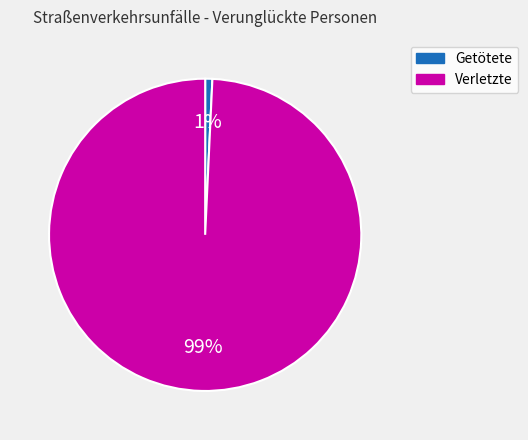

To the nearest percent, what is the average slice percentage?

50%